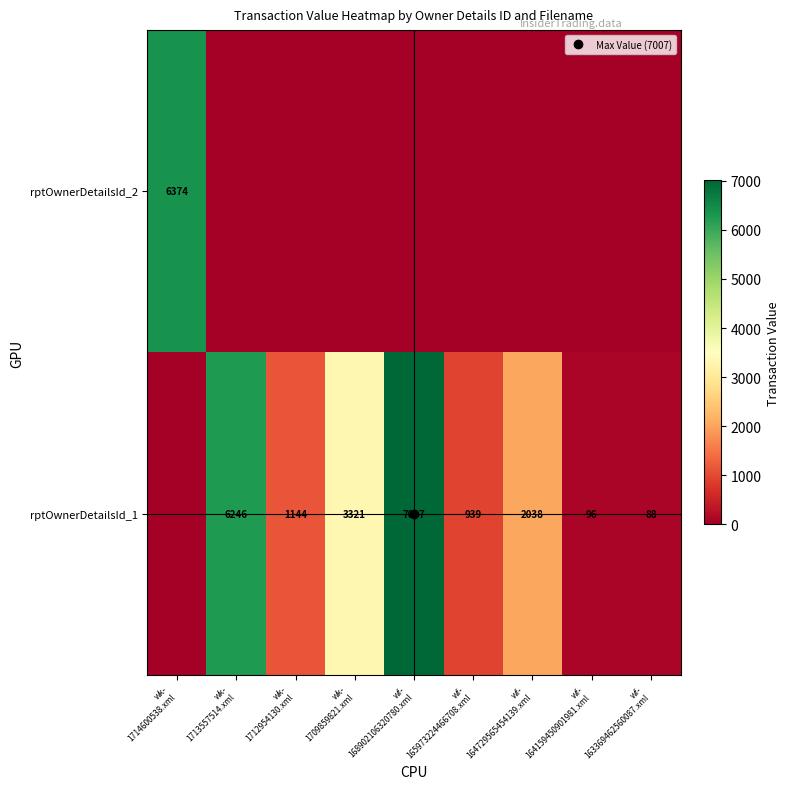

Is it true that rptOwnerDetailsId_2 equals 6374 at wk- 1714600538.xml?

True